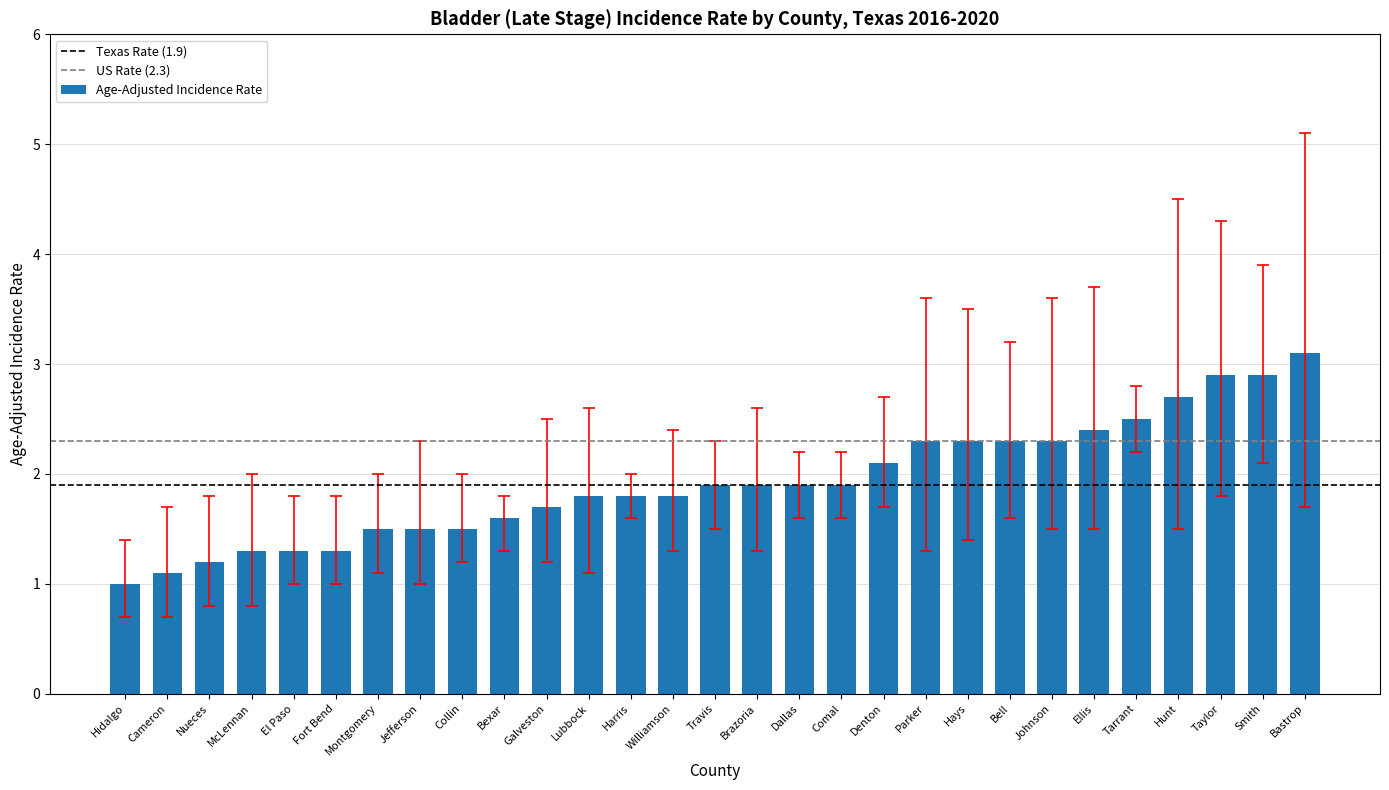

What is the sum of the values at Hidalgo and El Paso?

2.3